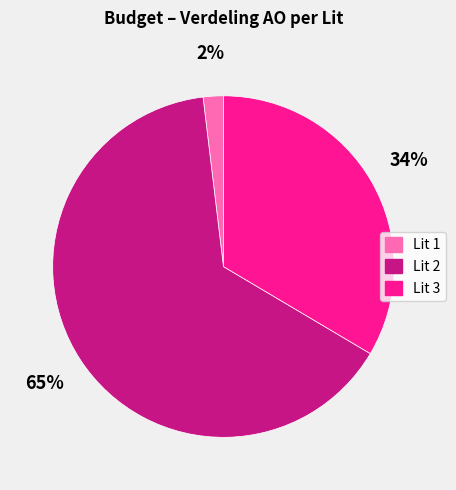

To the nearest percent, what is the average slice percentage?

33%